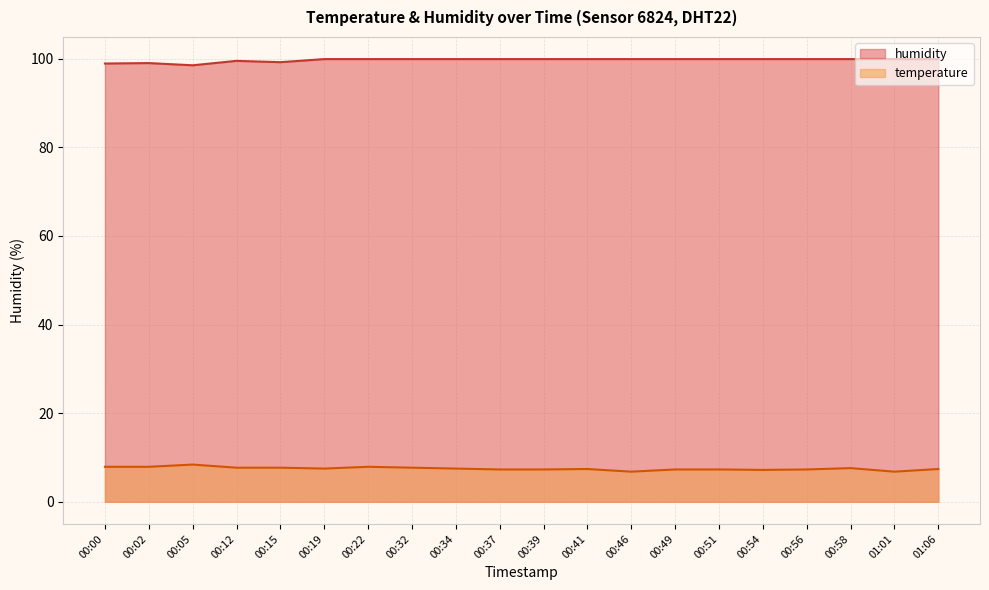

How many distinct data groups are displayed?

2